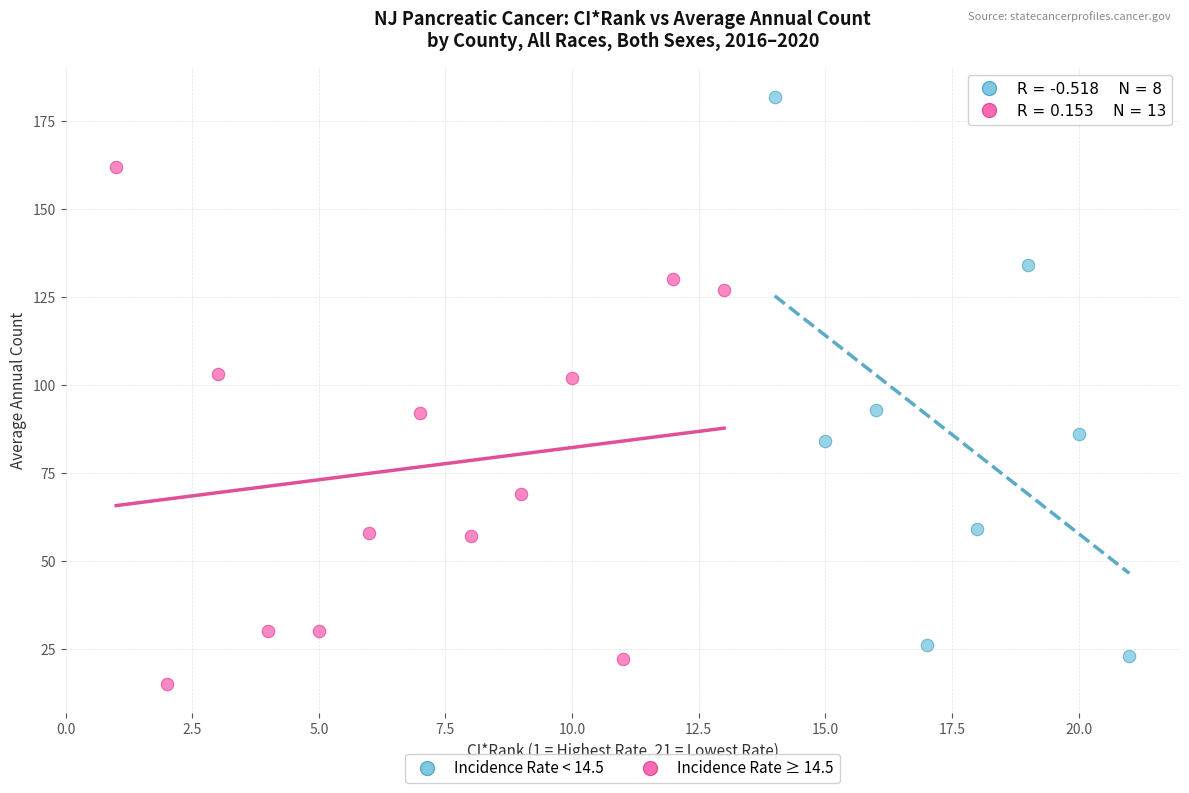

Which series has the widest spread of Y values?

Incidence Rate < 14.5